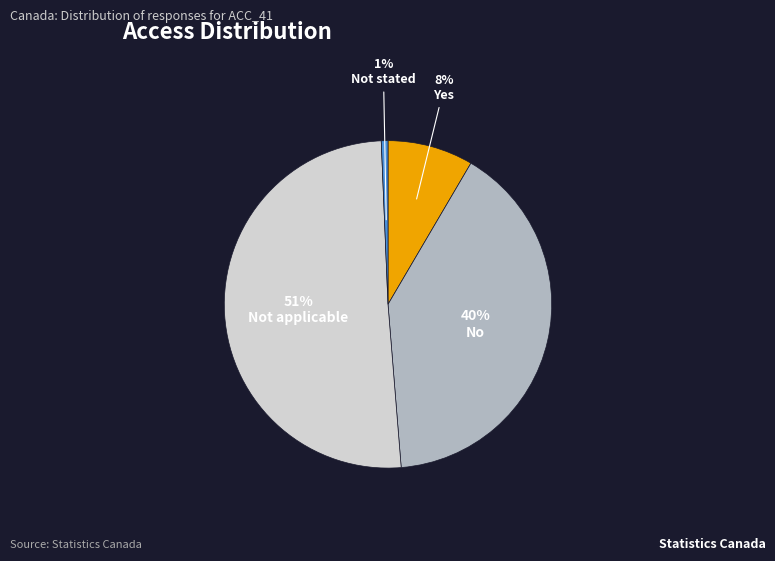

To the nearest percent, what is the average slice percentage?

25%